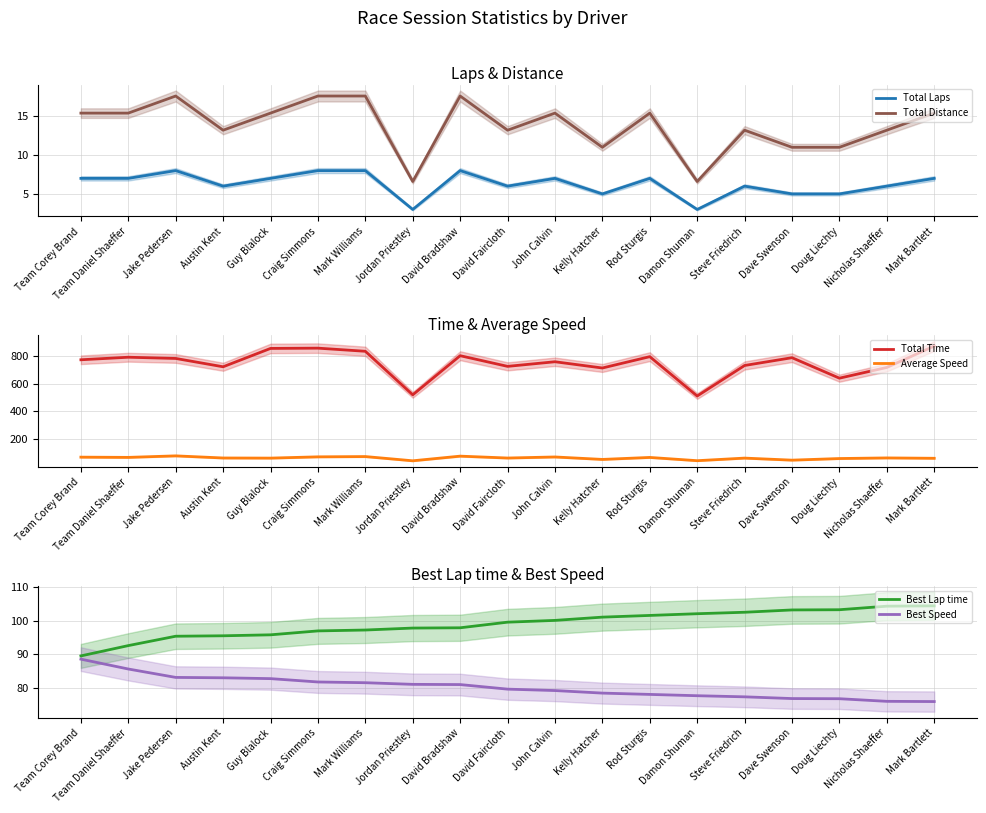

What is the sum of the Average Speed values at David Faircloth and Jordan Priestley?

111.4